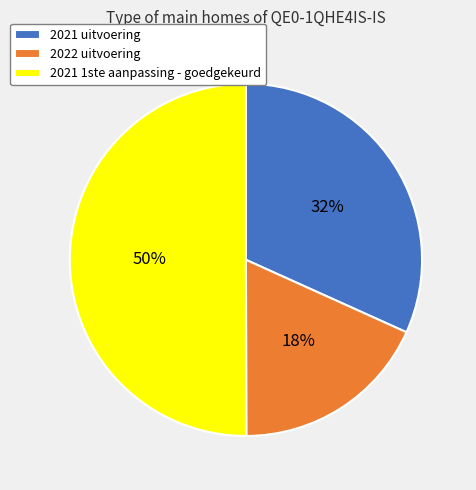

What is the ratio of the value at 2022 uitvoering to the value at 2021 uitvoering?

0.6